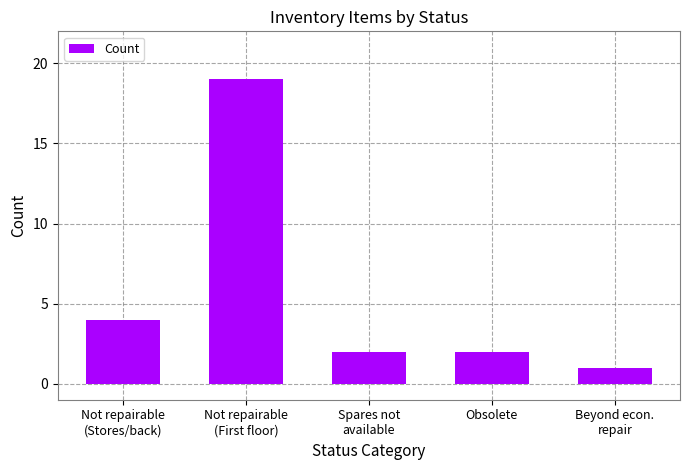

The value at Obsolete is 2. True or false?

True